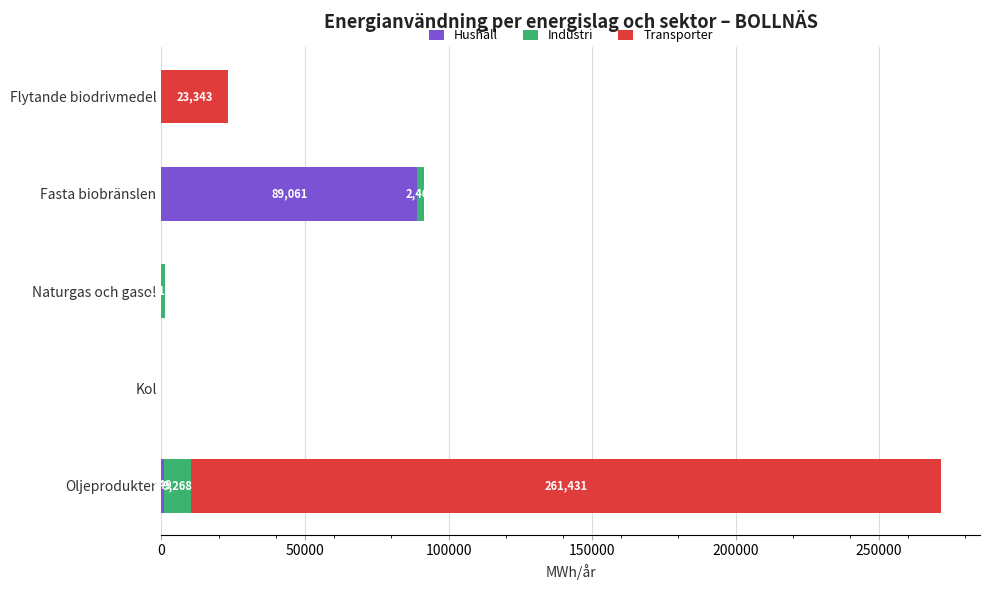

Which category has the highest value in the Hushåll series?

Fasta biobränslen